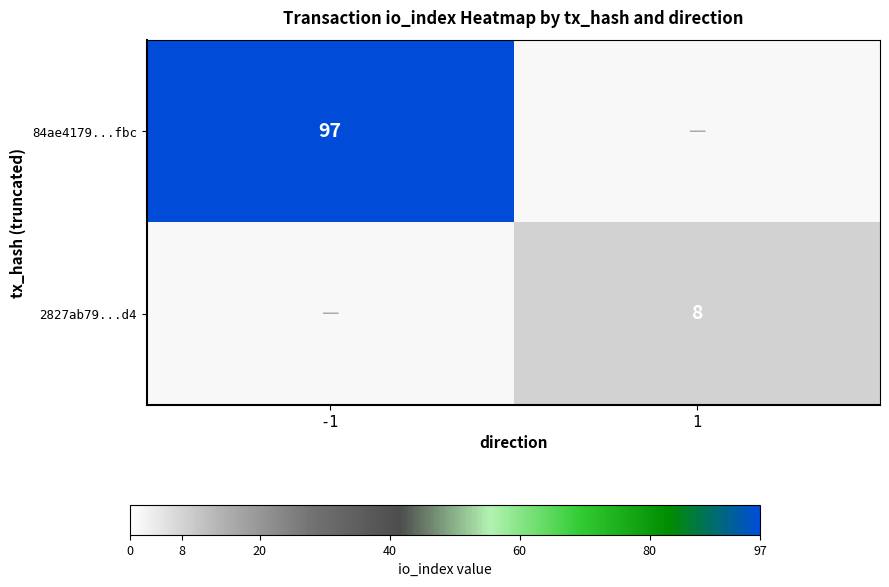

Is it true that 84ae4179...fbc equals 97 at -1?

True